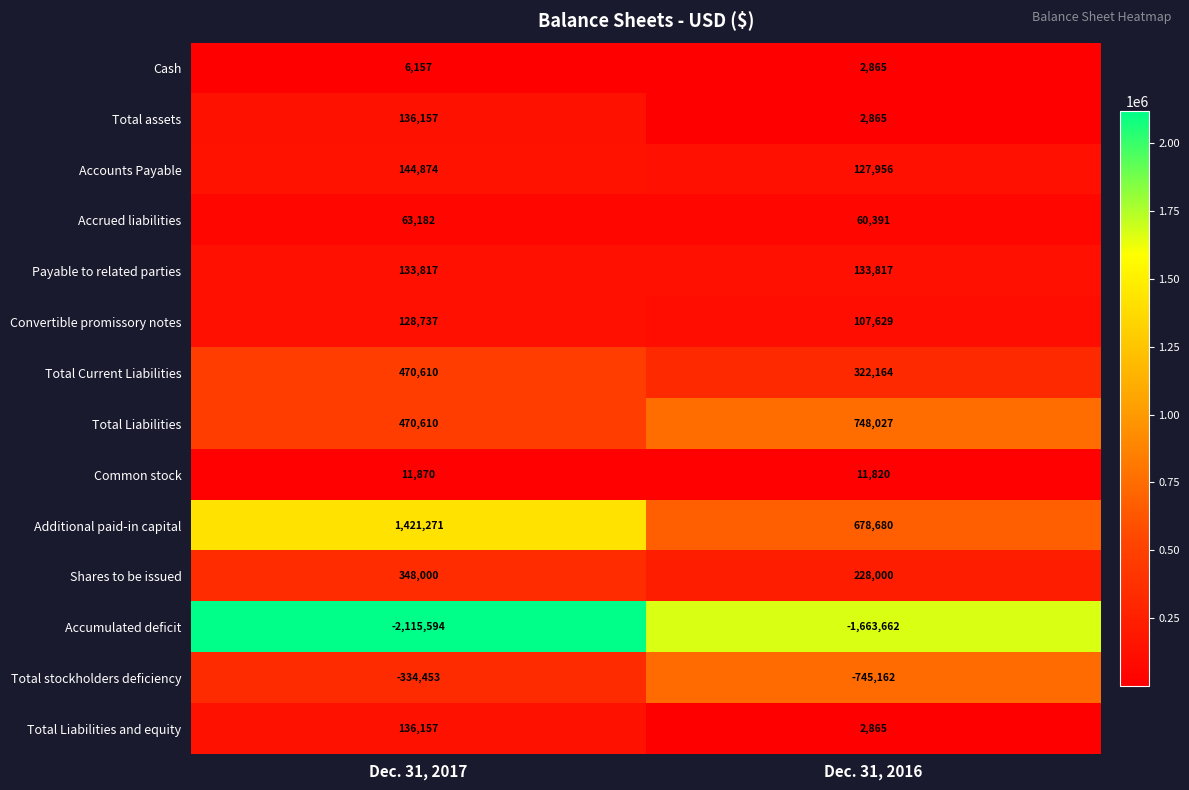

Reading left to right, transcribe all the data shown in this chart.

Cash: 6157	2865
Total assets: 136157	2865
Accounts Payable: 144874	127956
Accrued liabilities: 63182	60391
Payable to related parties: 133817	133817
Convertible promissory notes: 128737	107629
Total Current Liabilities: 470610	322164
Total Liabilities: 470610	748027
Common stock: 11870	11820
Additional paid-in capital: 1421271	678680
Shares to be issued: 348000	228000
Accumulated deficit: -2115594	-1663662
Total stockholders deficiency: -334453	-745162
Total Liabilities and equity: 136157	2865